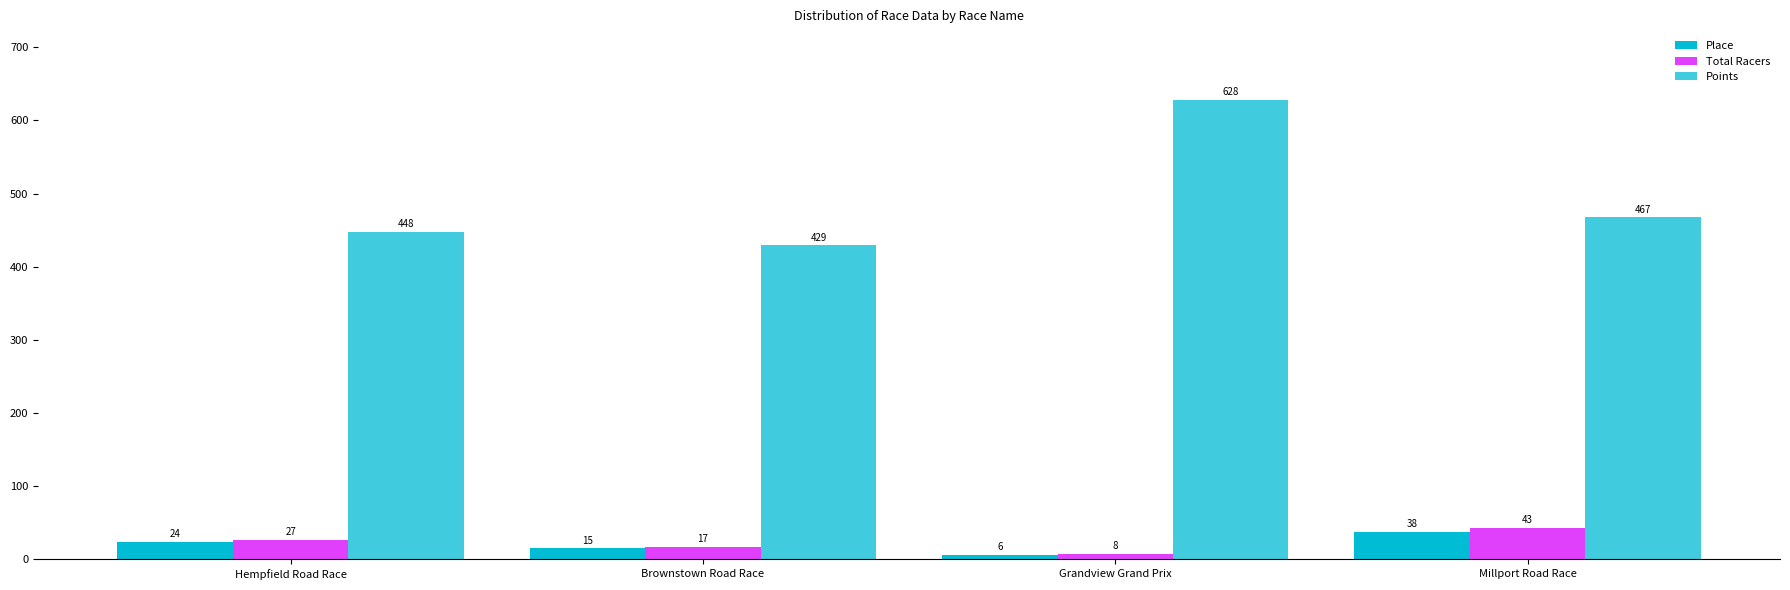

Which series has the largest total across all categories?

Points